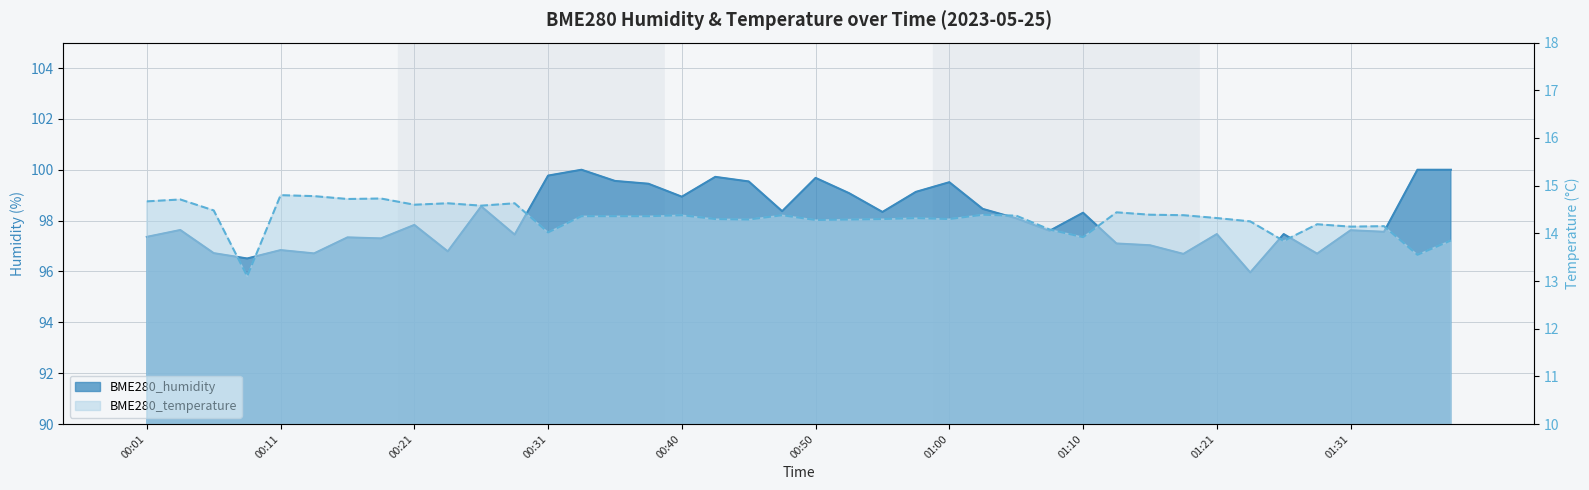

What is the average value of the BME280_temperature series?

14.3